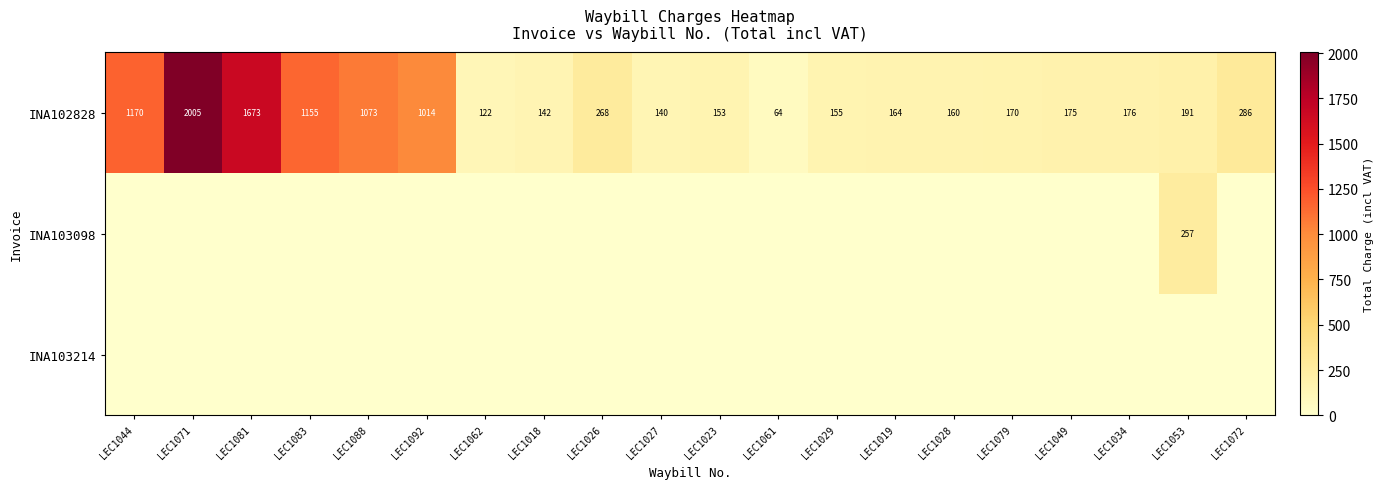

Where is INA102828 nearest to the value 1034?

LEC1092